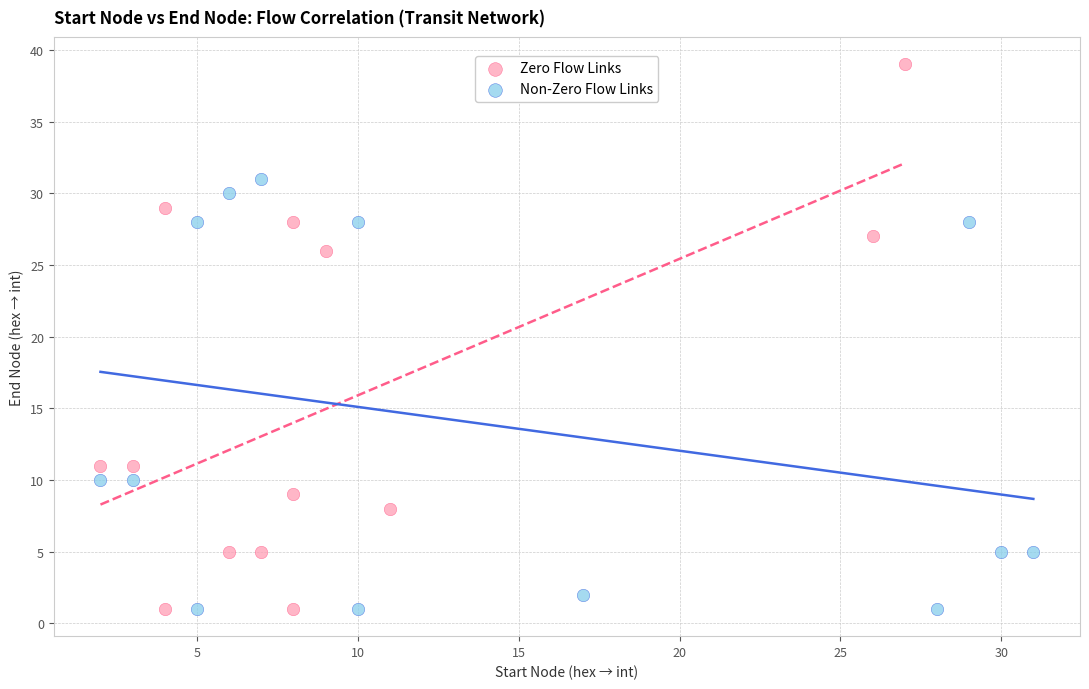

What are all the series names shown in the legend?

Zero Flow Links, Non-Zero Flow Links